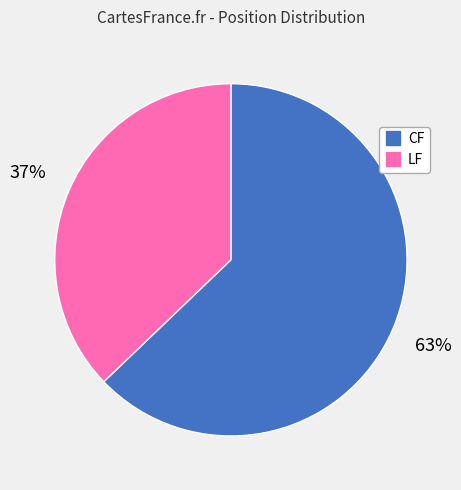

Between CF and LF, which is larger?

CF